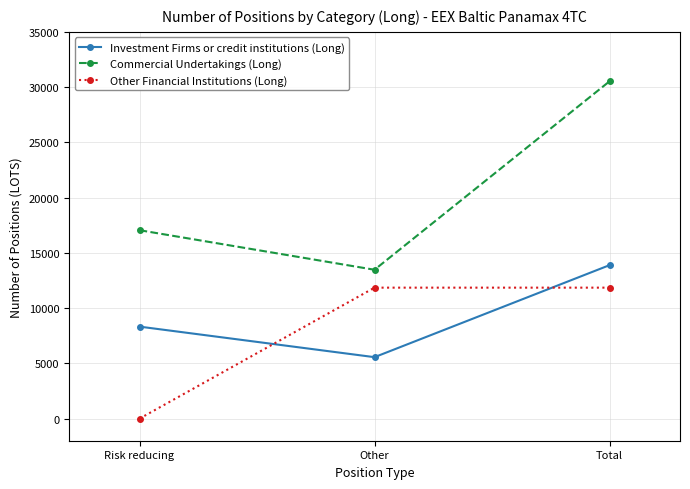

Reading left to right, extract all data points from this chart.

Investment Firms or credit institutions (Long): Risk reducing=8325.2	Other=5561.6	Total=13886.8
Commercial Undertakings (Long): Risk reducing=17050.8	Other=13472.1	Total=30522.9
Other Financial Institutions (Long): Risk reducing=0.0	Other=11852.3	Total=11852.3